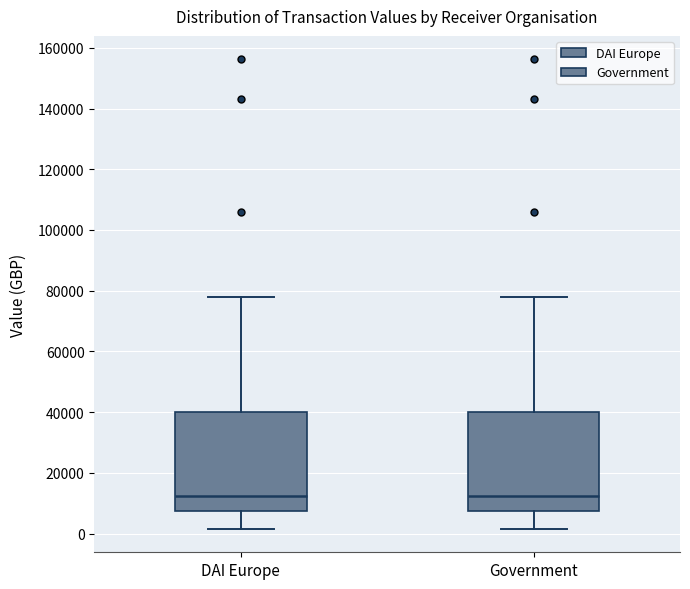

Reading left to right, transcribe this box plot: for each box, give where its median line is, the range the box spans, and where its two whiskers end, as read against the y-axis. The values are not printed on the chart, so give them approximately, as read against the axis.

DAI Europe: median 12000, box 8000 to 40000, whiskers 2000 to 78000
Government: median 12000, box 8000 to 40000, whiskers 2000 to 78000